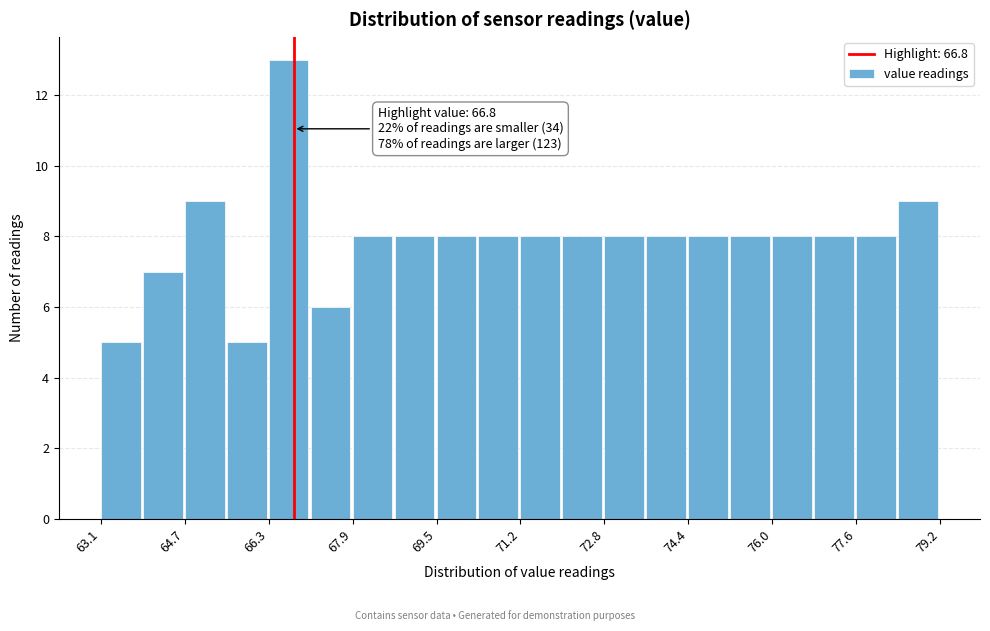

Which range on the x-axis has the tallest bar?

66.4 to 67.2